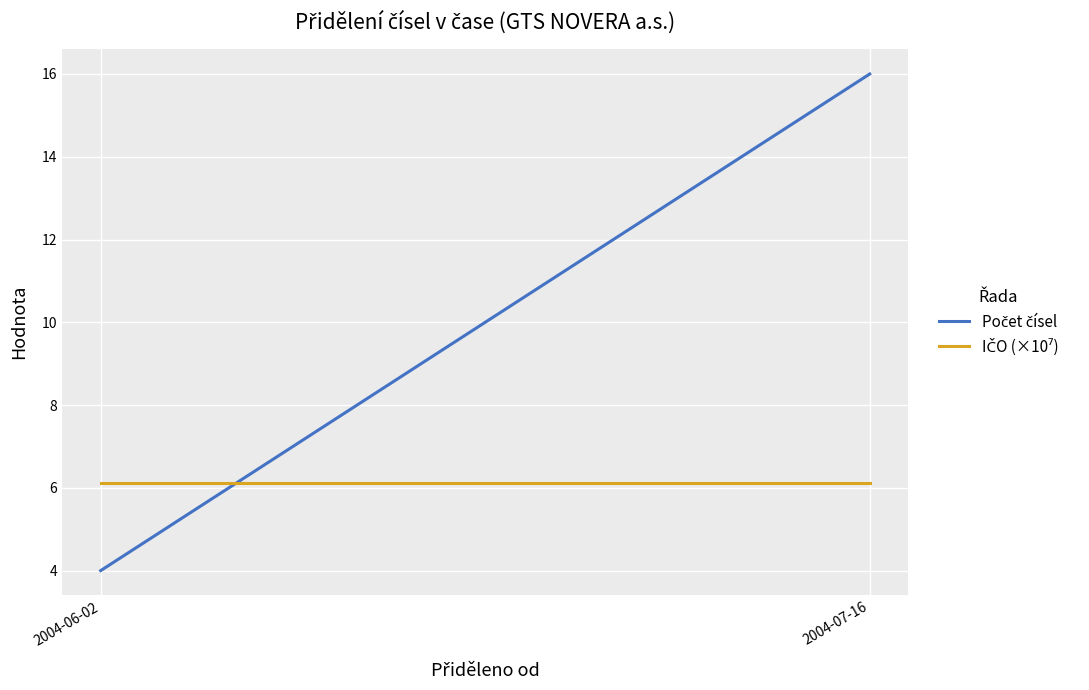

What are all the series names shown in the legend?

Počet čísel, IČO (×10⁷)